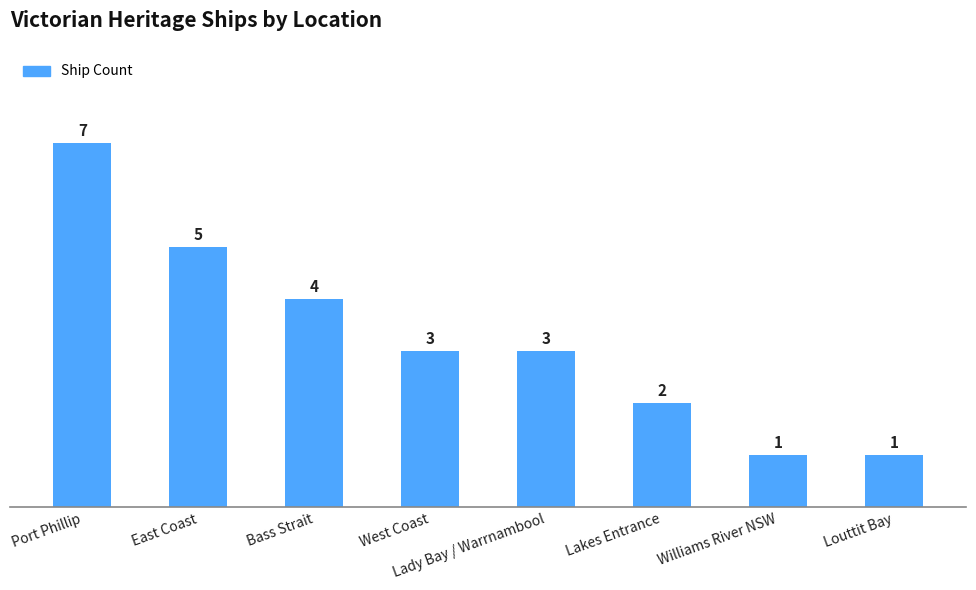

What is the smallest value displayed?

1